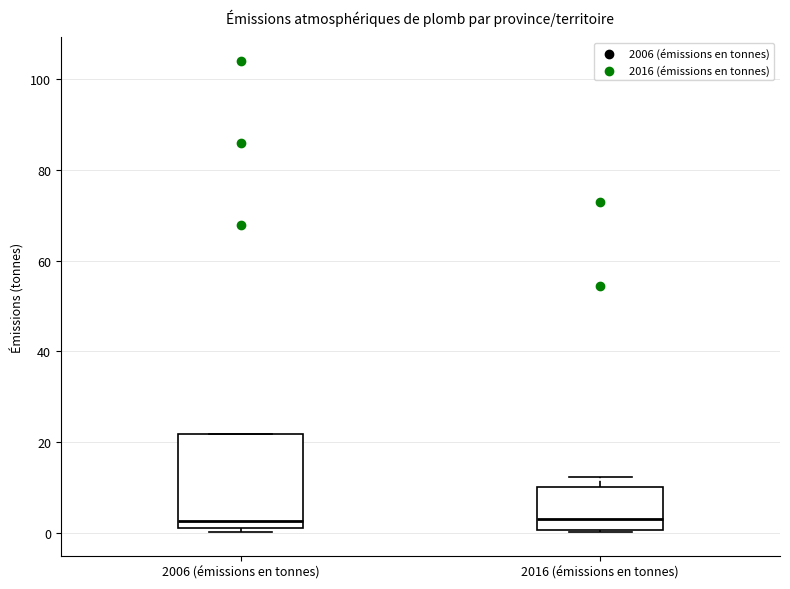

Reading left to right, read every box against the y-axis: the position of its median line, the range the box covers, and the ends of its whiskers. The values are not printed on the chart, so give them approximately, as read against the axis.

2006 (émissions en tonnes): median 2 (just above the box's lower edge), box 2 to 22, whiskers 0 to 22
2016 (émissions en tonnes): median 4, box 0 to 10, whiskers 0 to 12